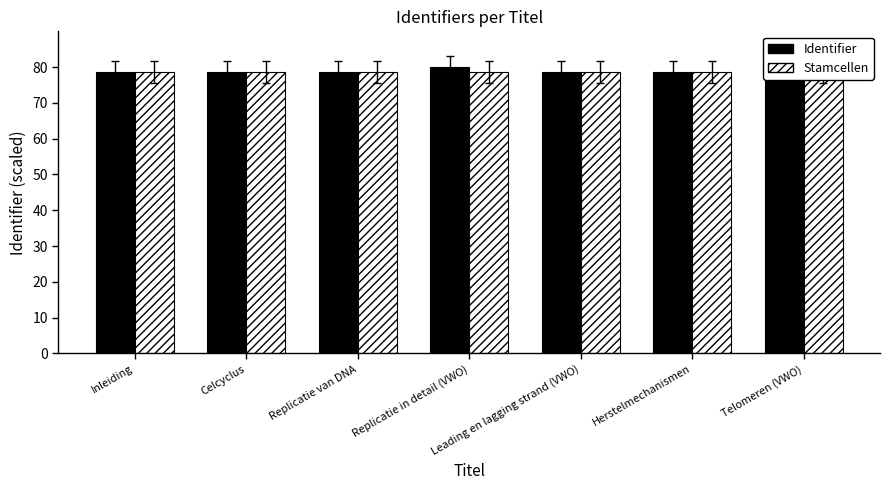

What are all the series names shown in the legend?

Identifier, Stamcellen